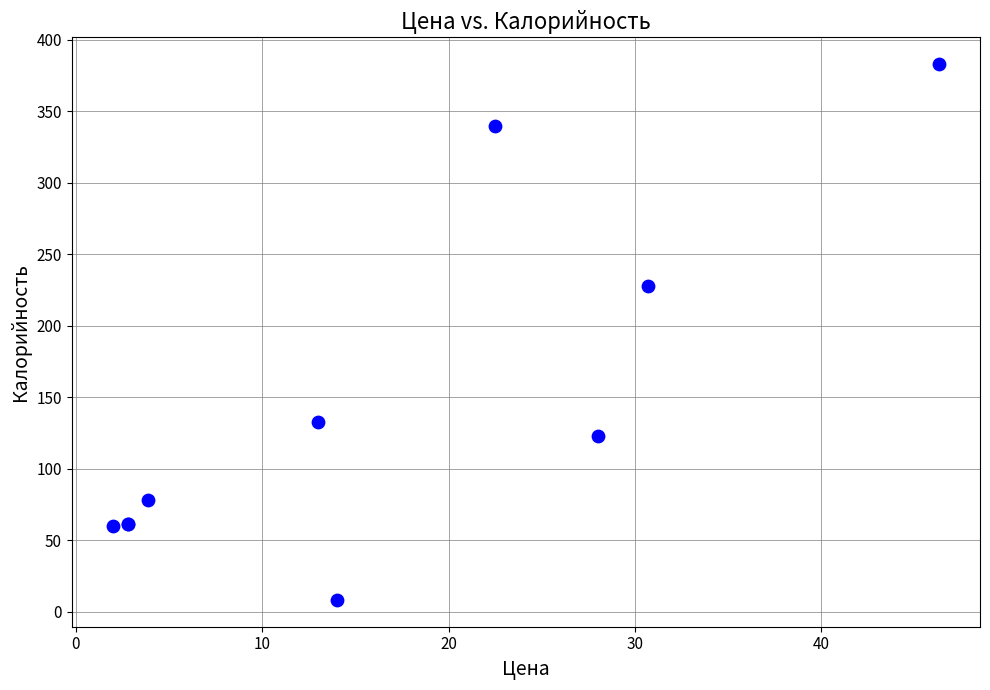

What Y value in the scatter plot is closest to 195?

227.9